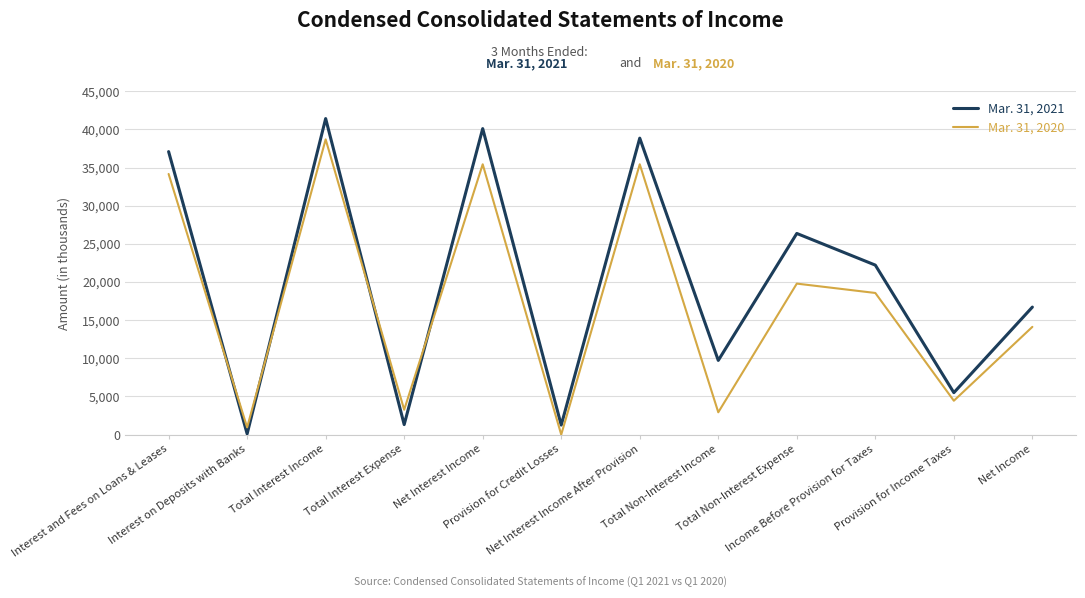

Is it true that Mar. 31, 2020 equals 5629 at Total Interest Expense?

False